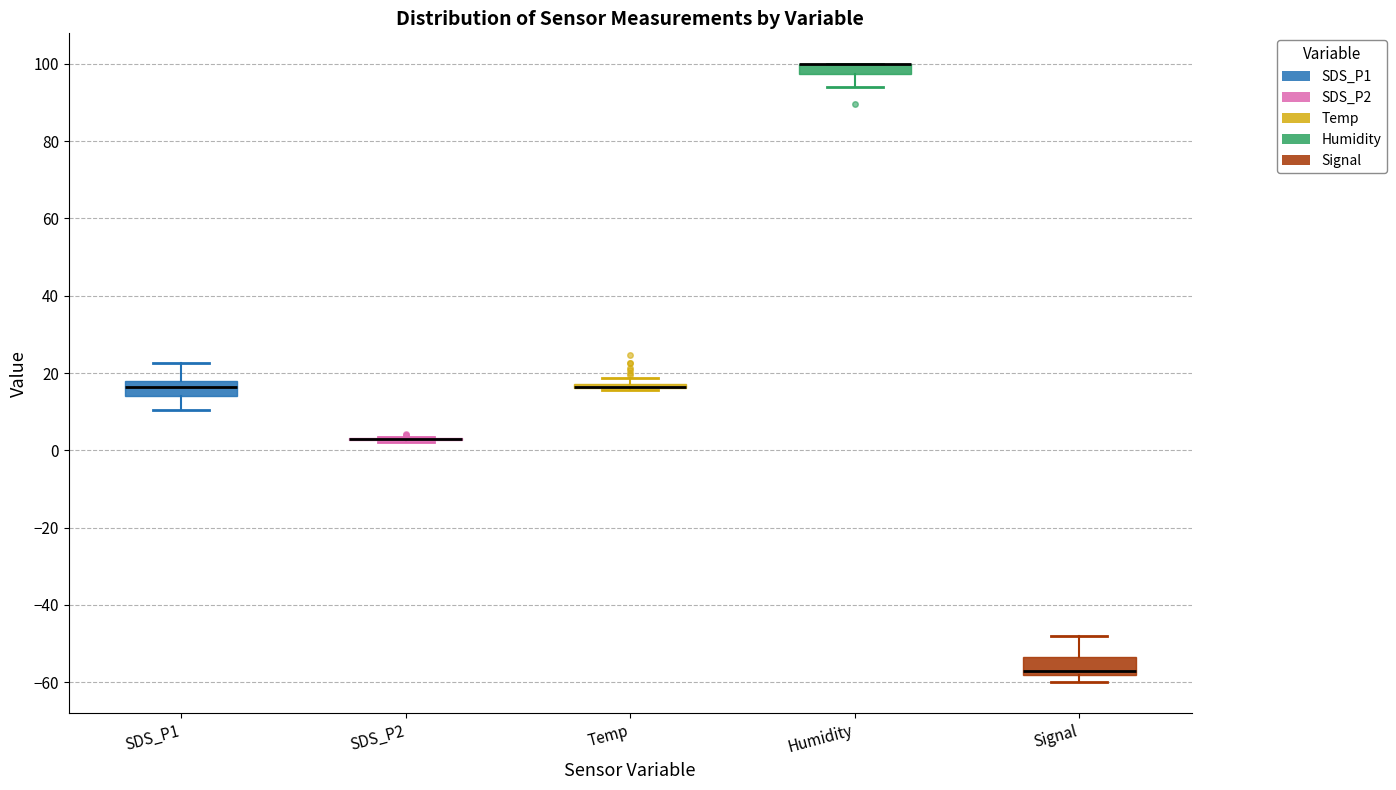

Where is the lower edge of the box for Temp on the y-axis? The values are not printed on the chart, so give them approximately, as read against the axis.

16